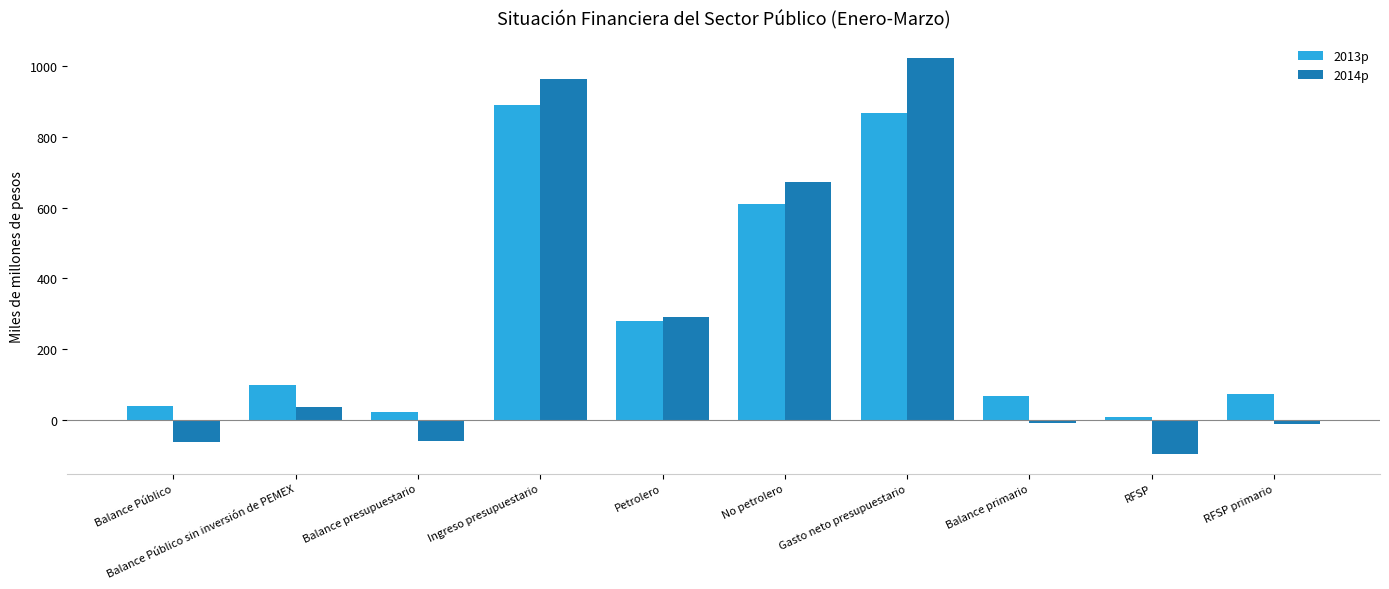

What is the label of the 5th bar from the left?

Petrolero